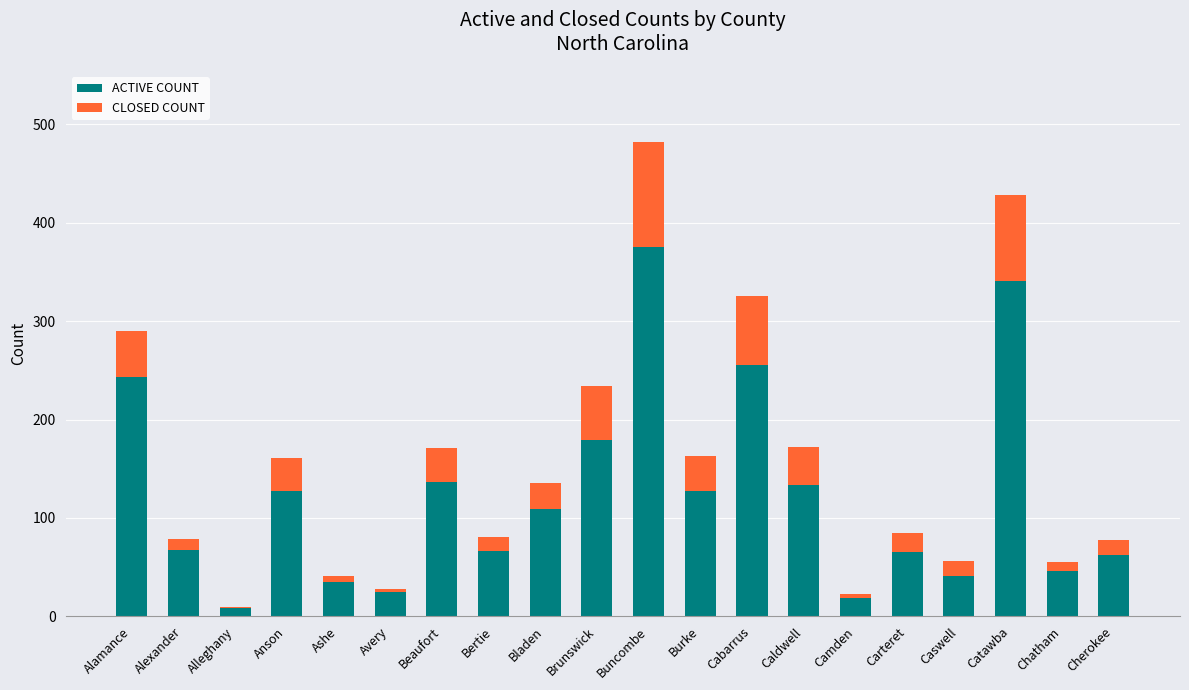

What value does the ACTIVE COUNT series have at Beaufort?

137